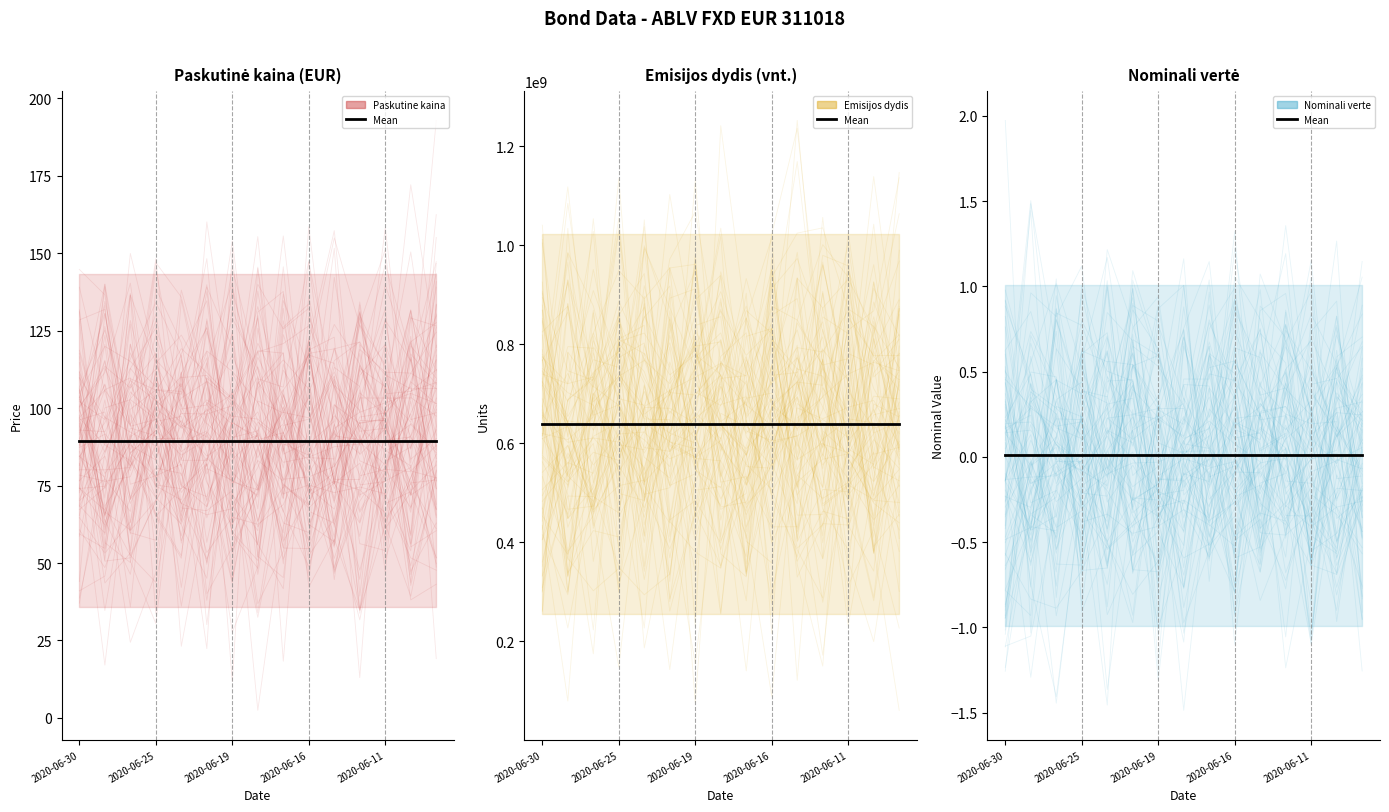

True or false: Emisijos dydis (vnt.) and Nominali verte cross at least once.

False